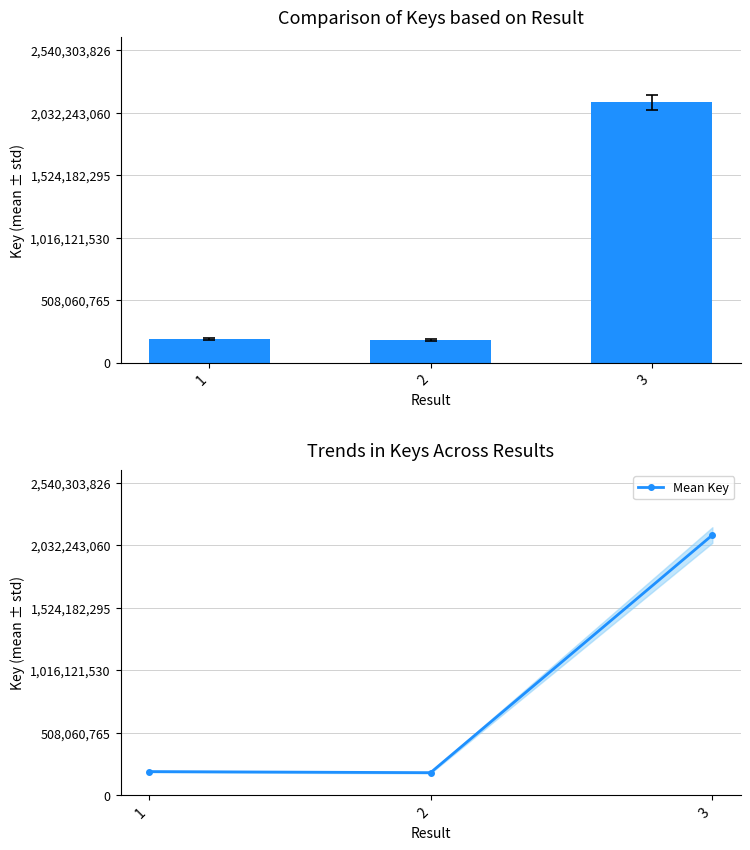

What is the minimum value shown in the chart?

184417889